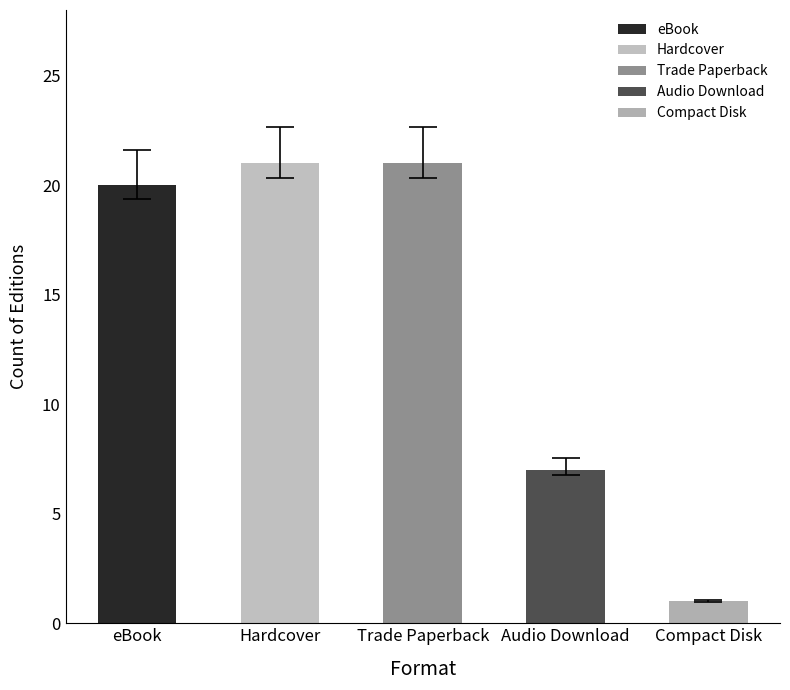

Rank the categories by value from highest to lowest.

Hardcover, Trade Paperback, eBook, Audio Download, Compact Disk